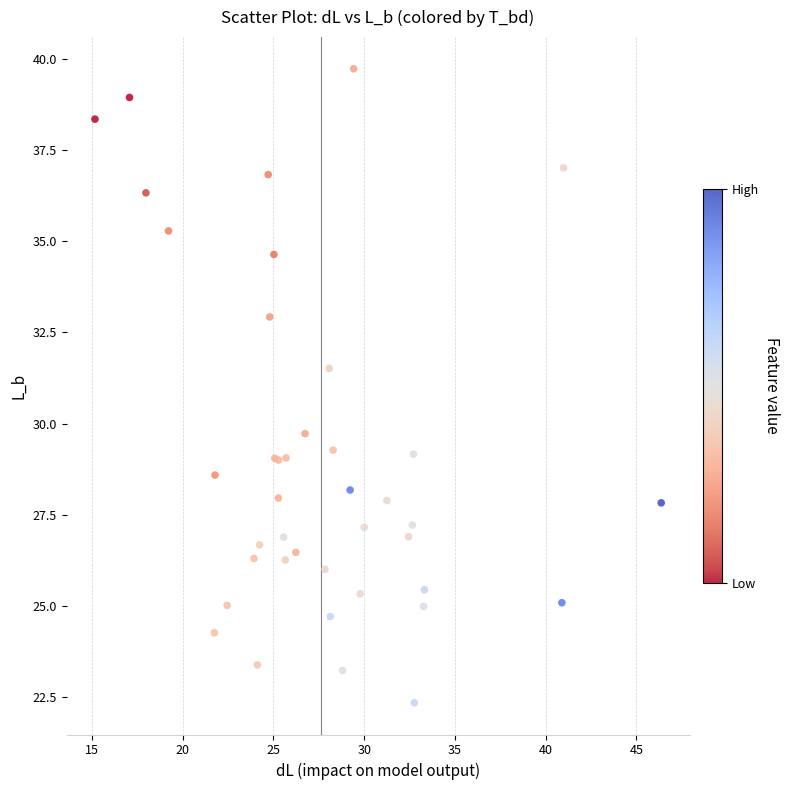

What Y value in the scatter plot is closest to 31?

31.5